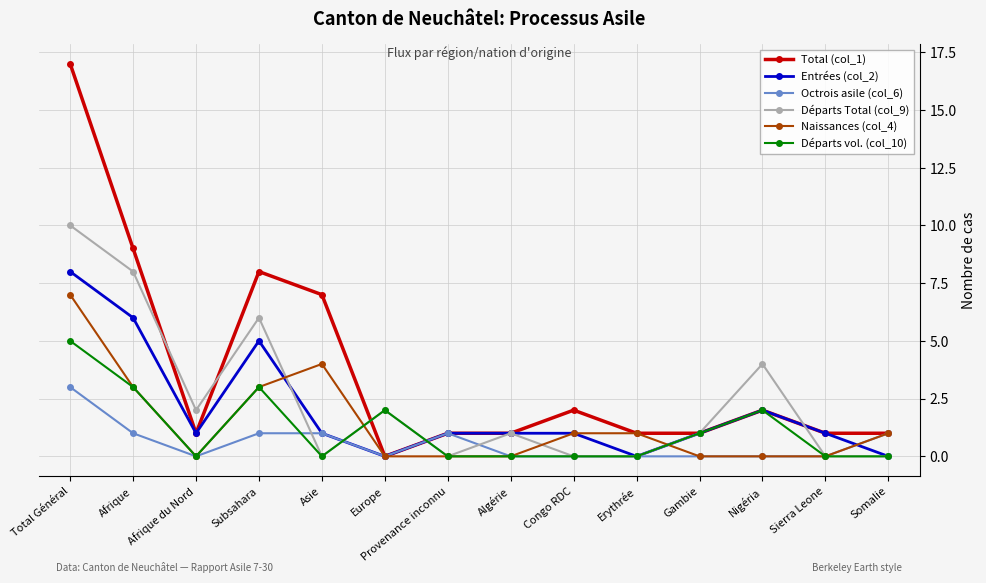

What is the average value of the Départs vol. (col_10) series?

1